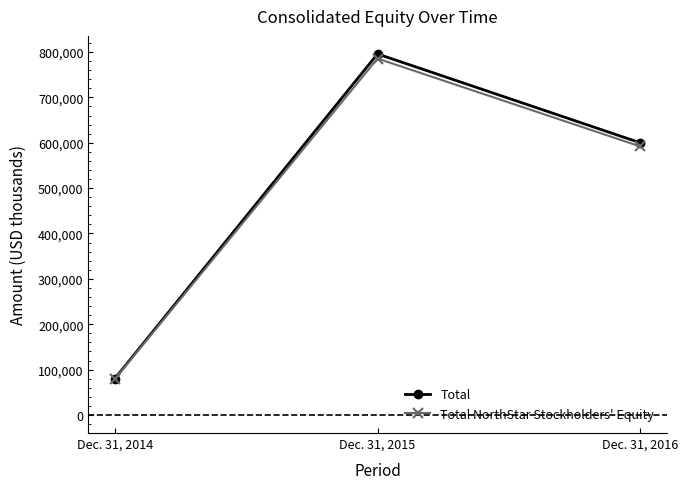

Which series changed the most between Dec. 31, 2015 and Dec. 31, 2016?

Total